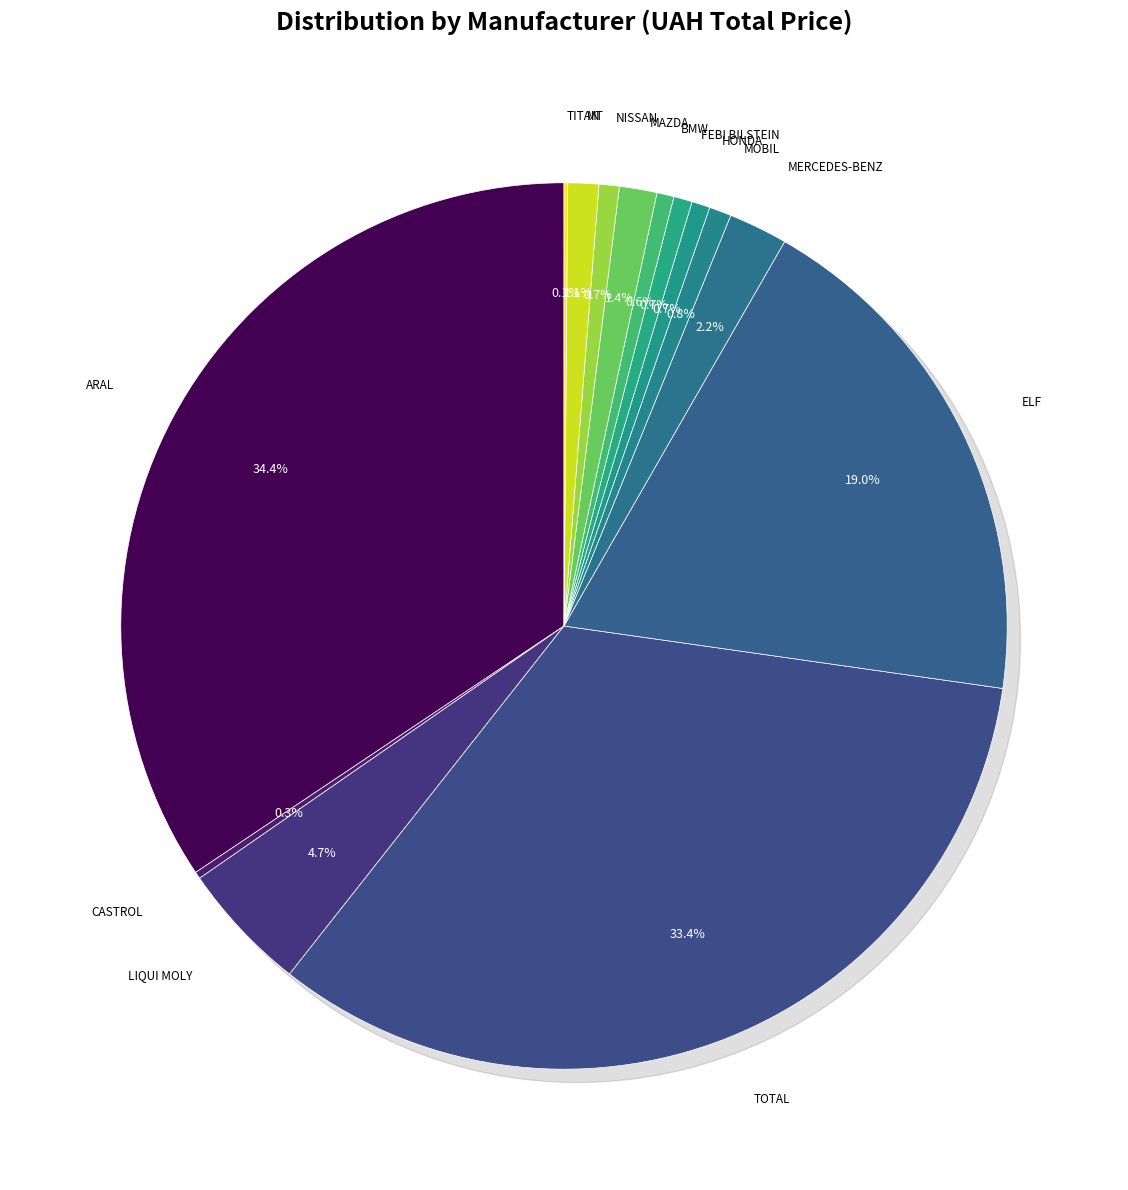

Is there a majority slice in this chart?

No